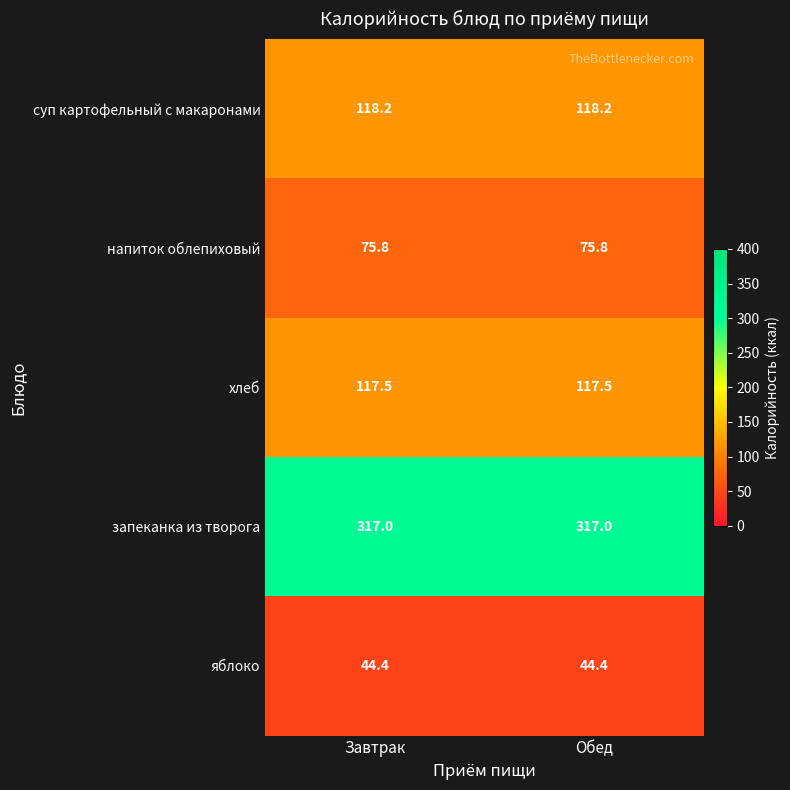

What is the total value across all series at Обед?

672.9